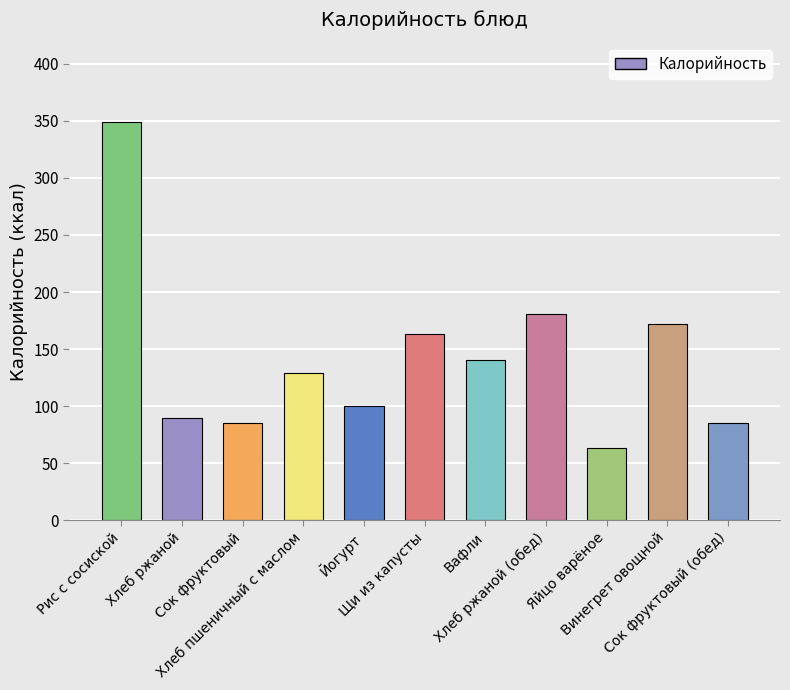

Does the chart contain any negative values?

No